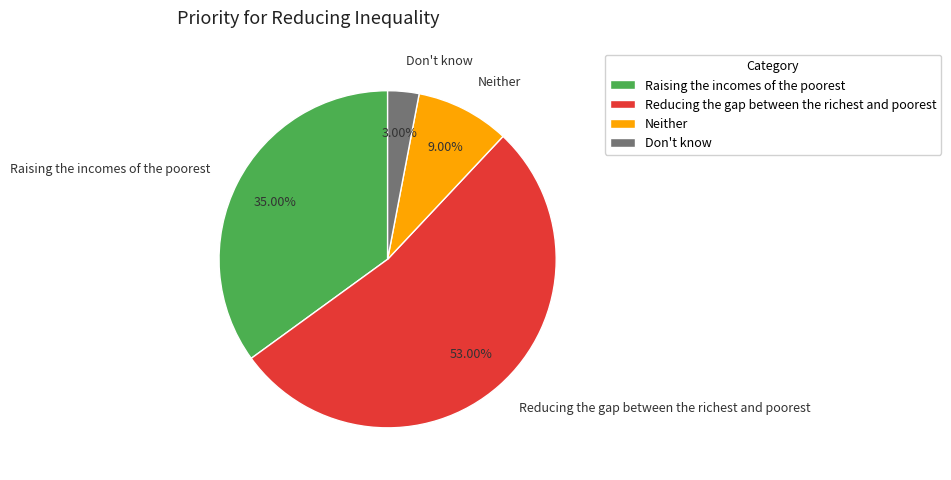

Count the number of slices in the pie.

4